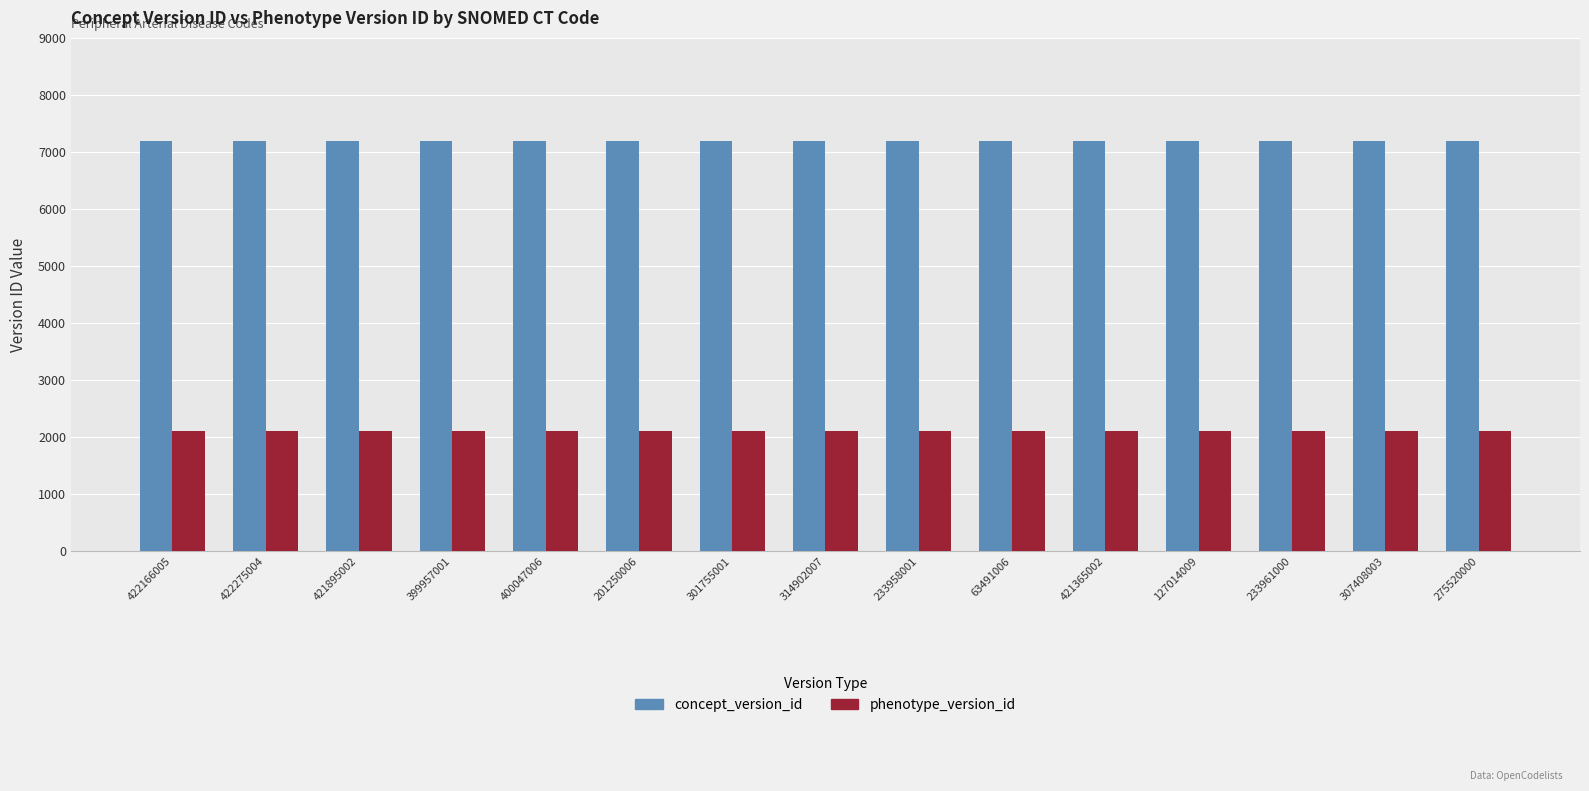

What is the sum of the phenotype_version_id values at 63491006 and 201250006?

4222